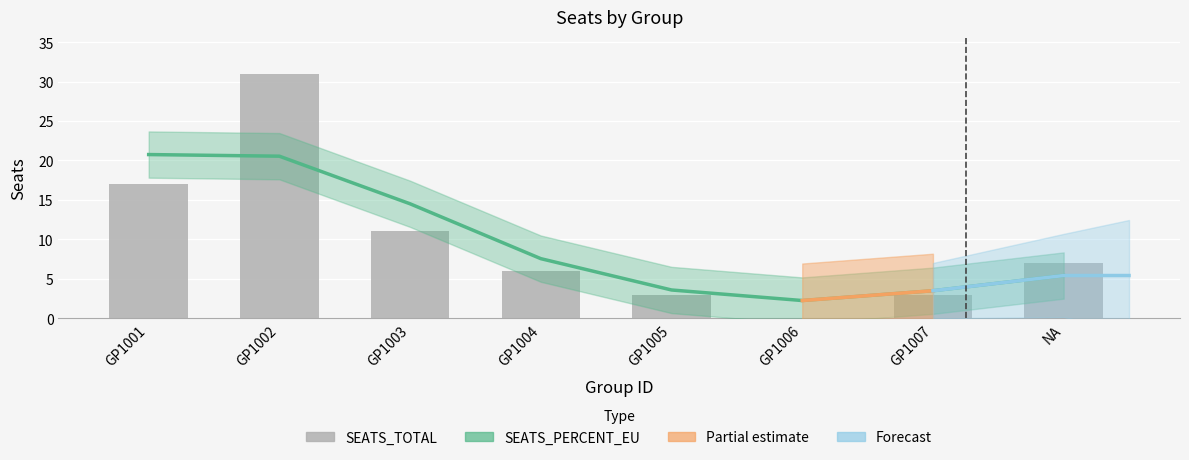

Rank the categories by value from highest to lowest.

GP1002, GP1001, GP1003, NA, GP1004, GP1005, GP1007, GP1006